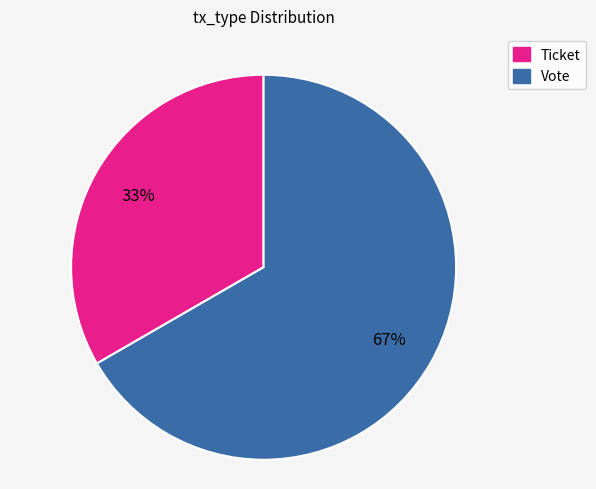

Is there any slice that represents more than half of the pie?

Yes